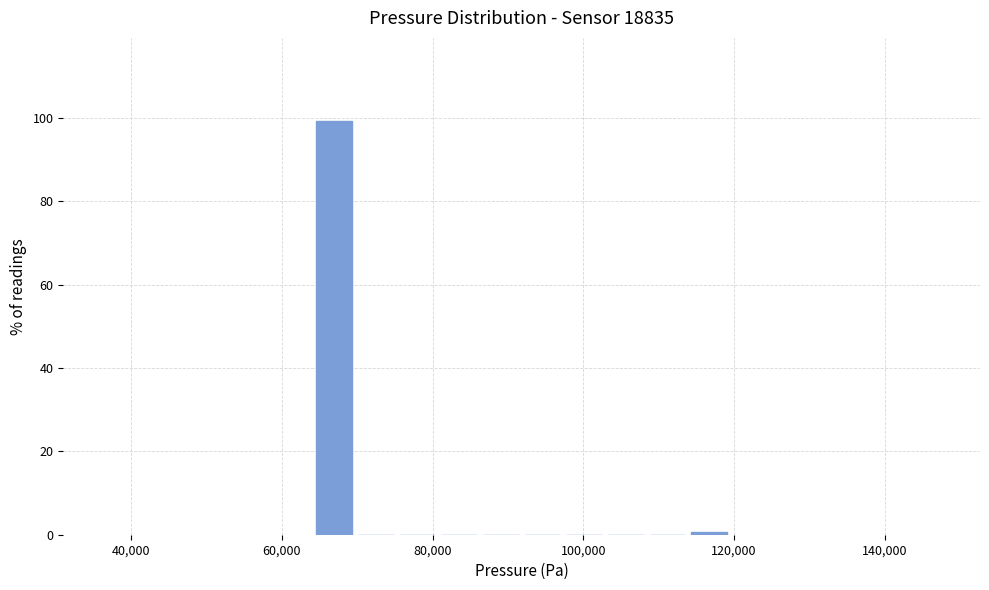

Around what value on the x-axis is the tallest bar? Give the approximate position of its centre, as read against the axis.

66000